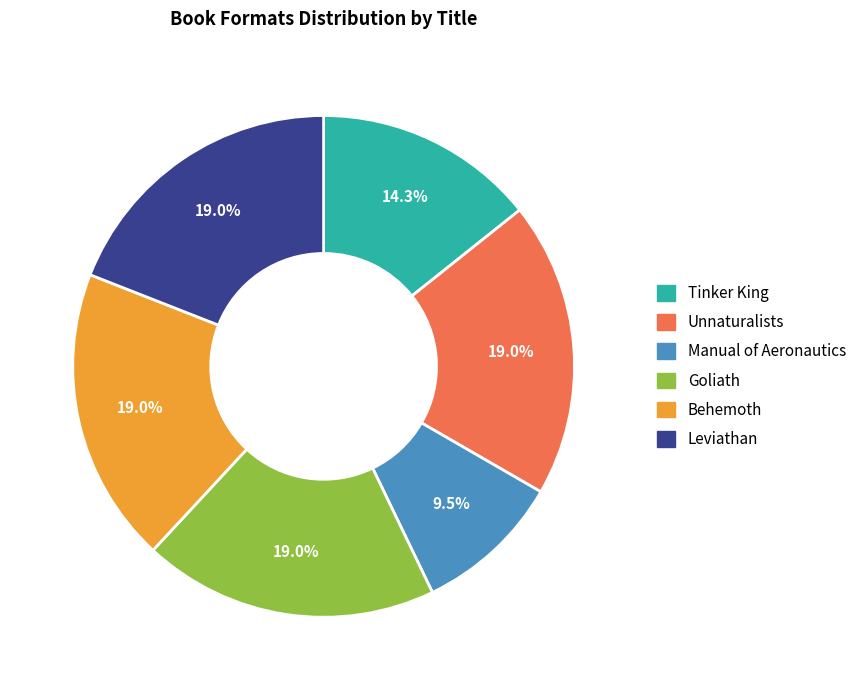

What is the ratio of the value at Unnaturalists to the value at Tinker King?

1.3